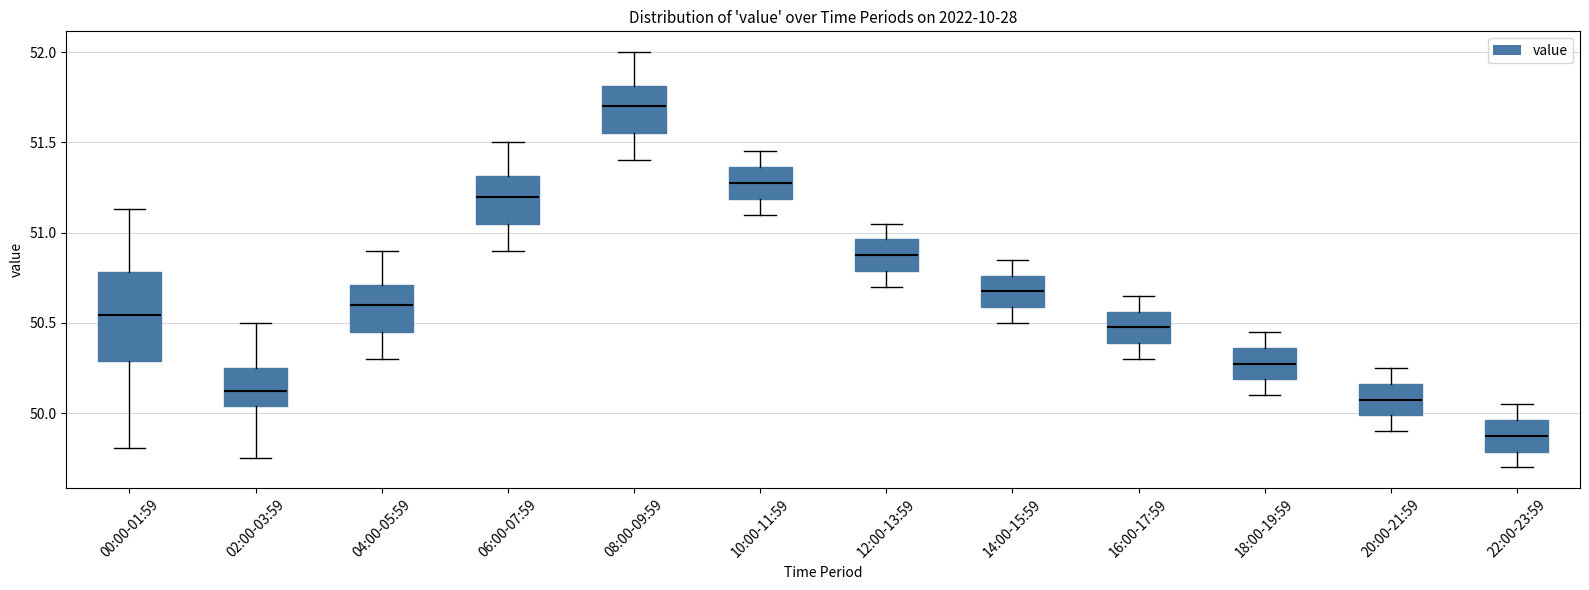

Where does the median line of the box for 08:00-09:59 sit on the y-axis? The values are not printed on the chart, so give them approximately, as read against the axis.

51.70